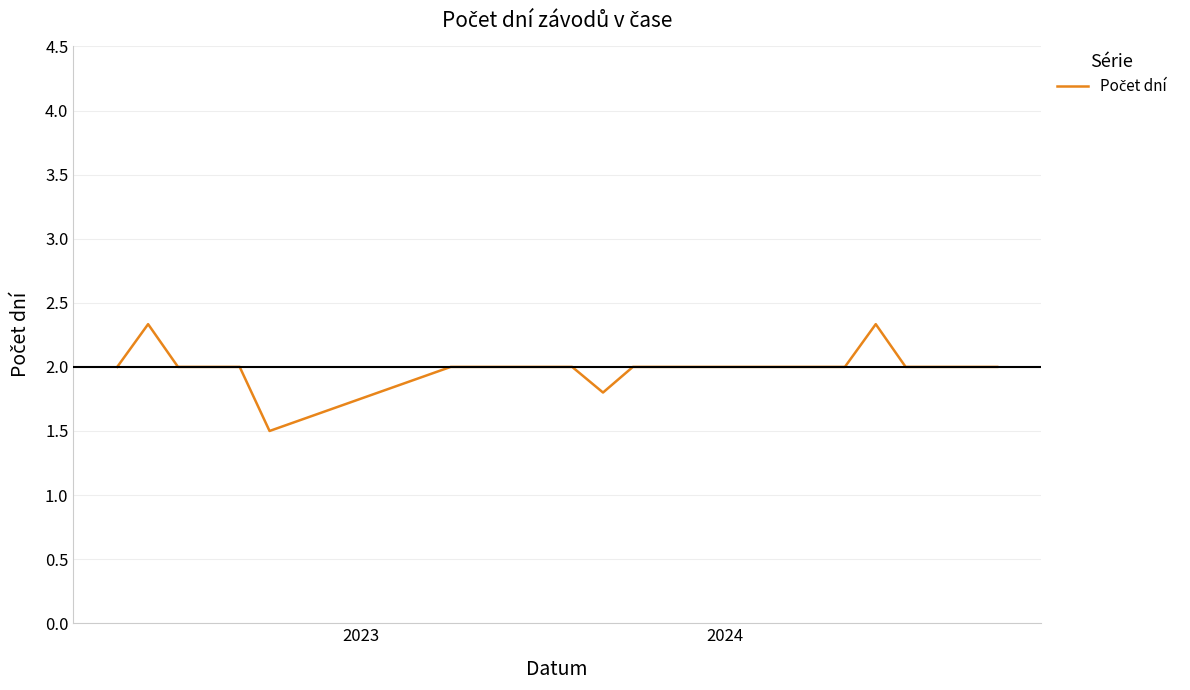

What is the difference between the maximum and minimum values?

0.8